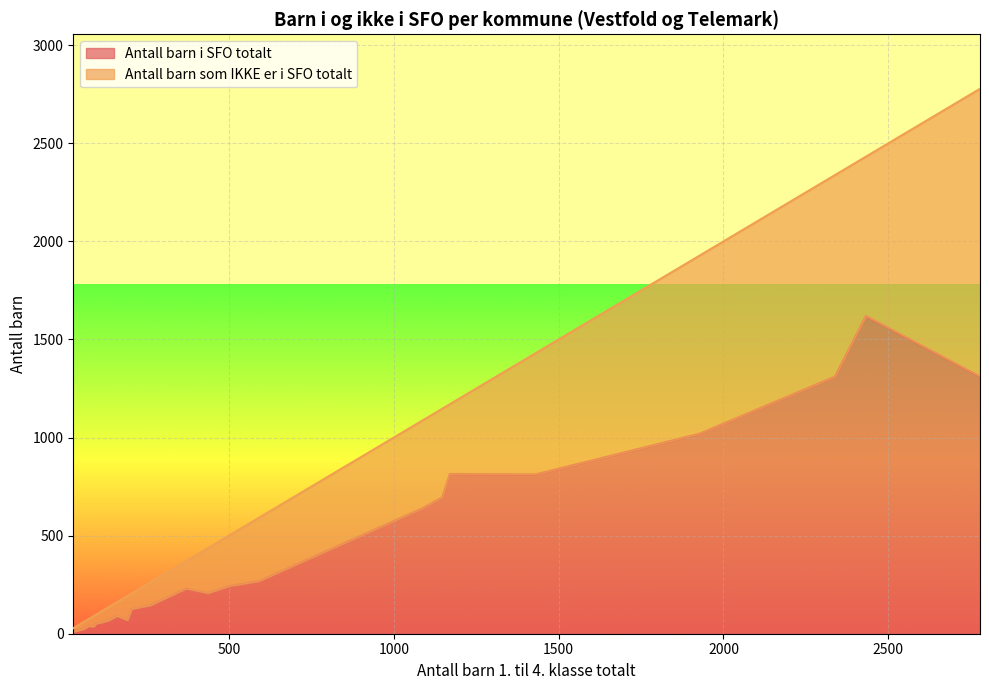

What is the maximum value for Antall barn i SFO totalt?

1620